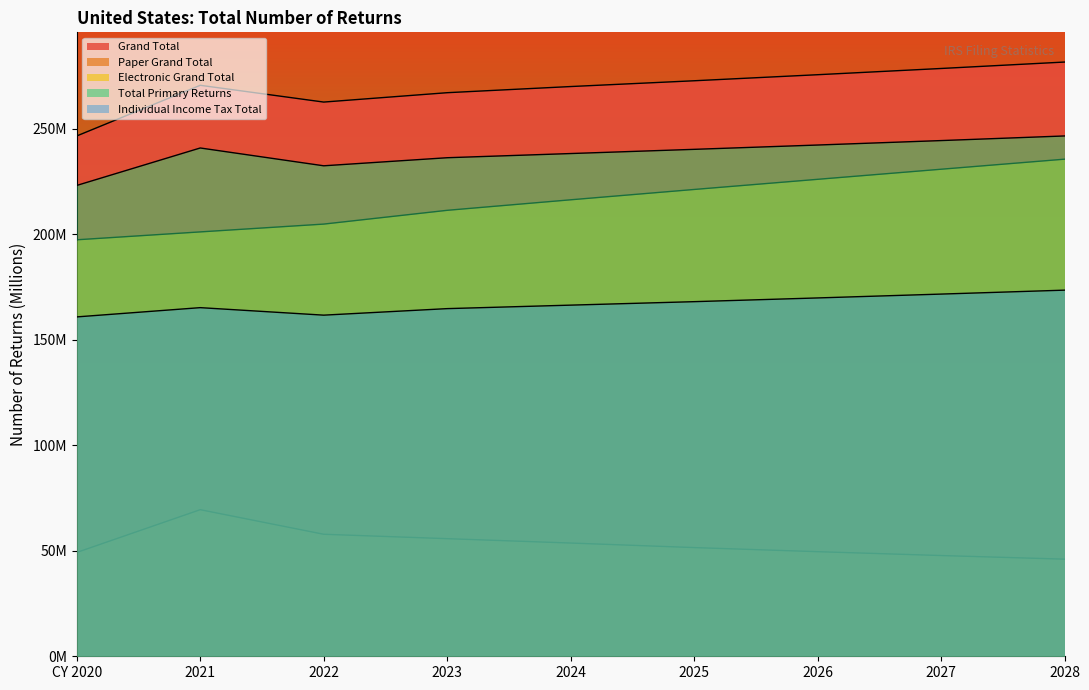

Is the value of Electronic Grand Total at 2021 greater than the value of Total Primary Returns at CY 2020?

No